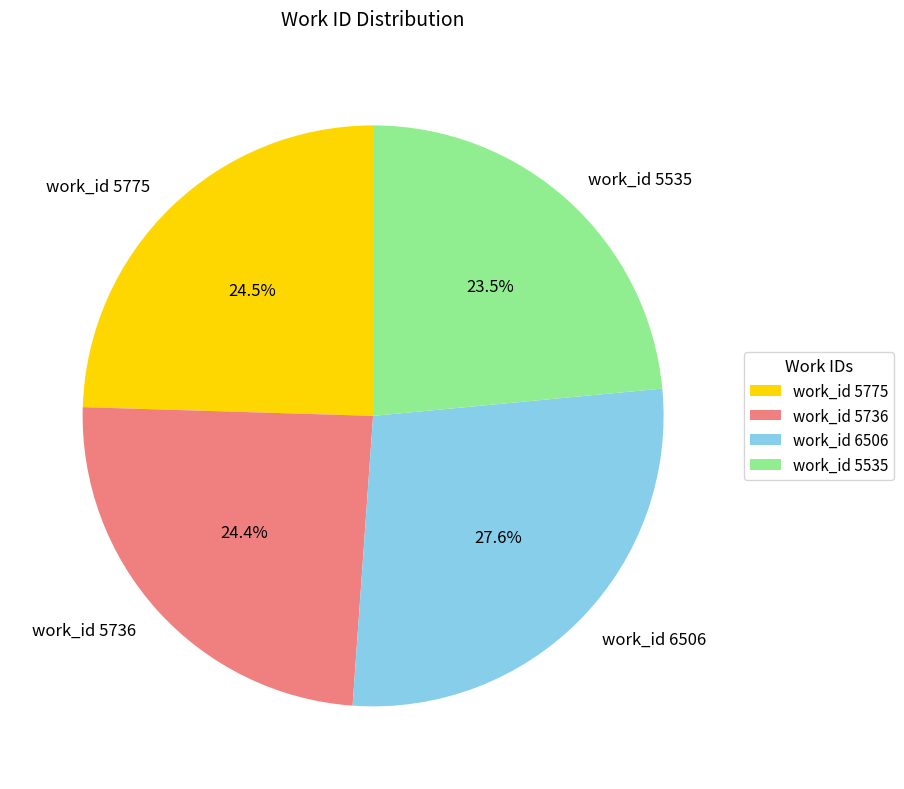

Is the sum of work_id 5535 and work_id 6506 greater than half?

Yes